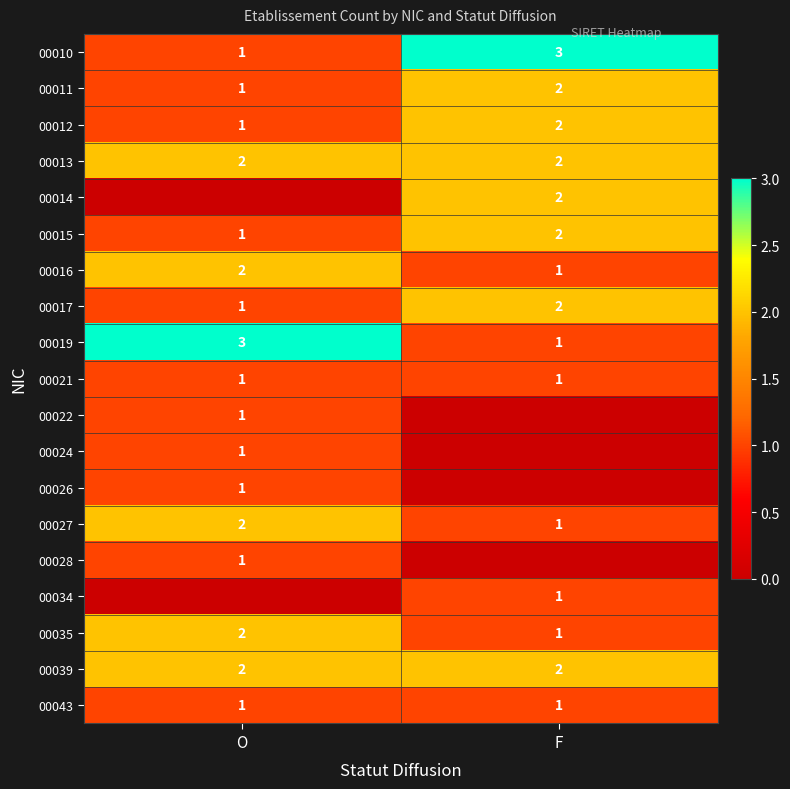

Rank the categories by 00016 value from highest to lowest.

O, F